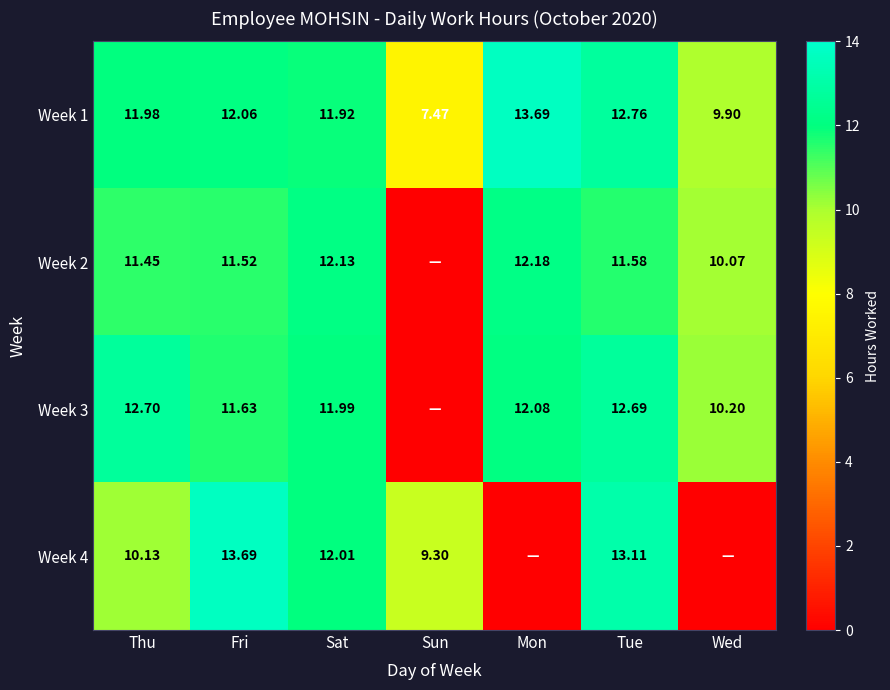

At which label is Week 1 closest to 10?

Wed